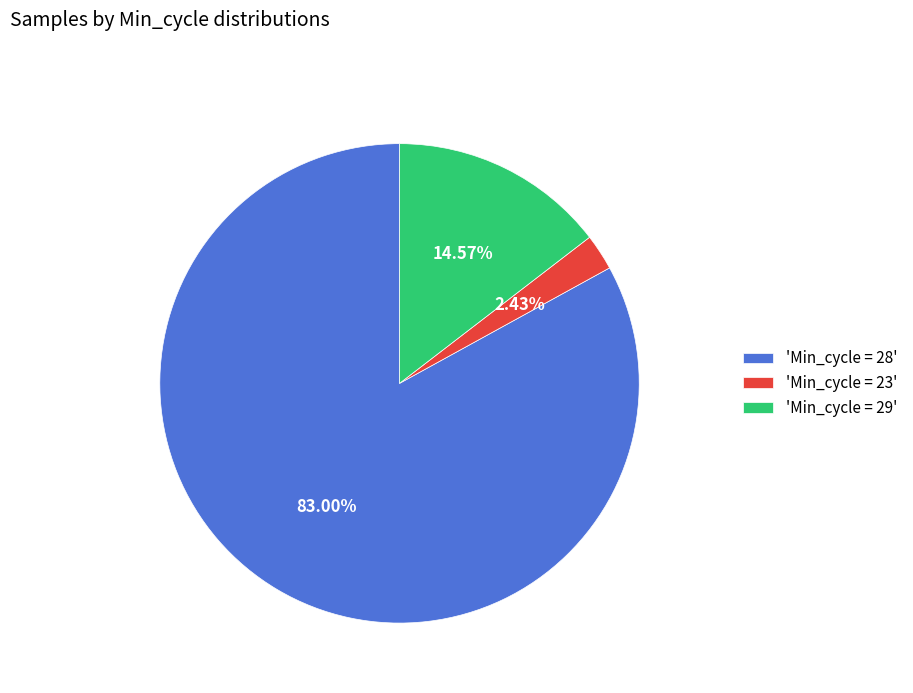

Is there any slice that represents more than half of the pie?

Yes